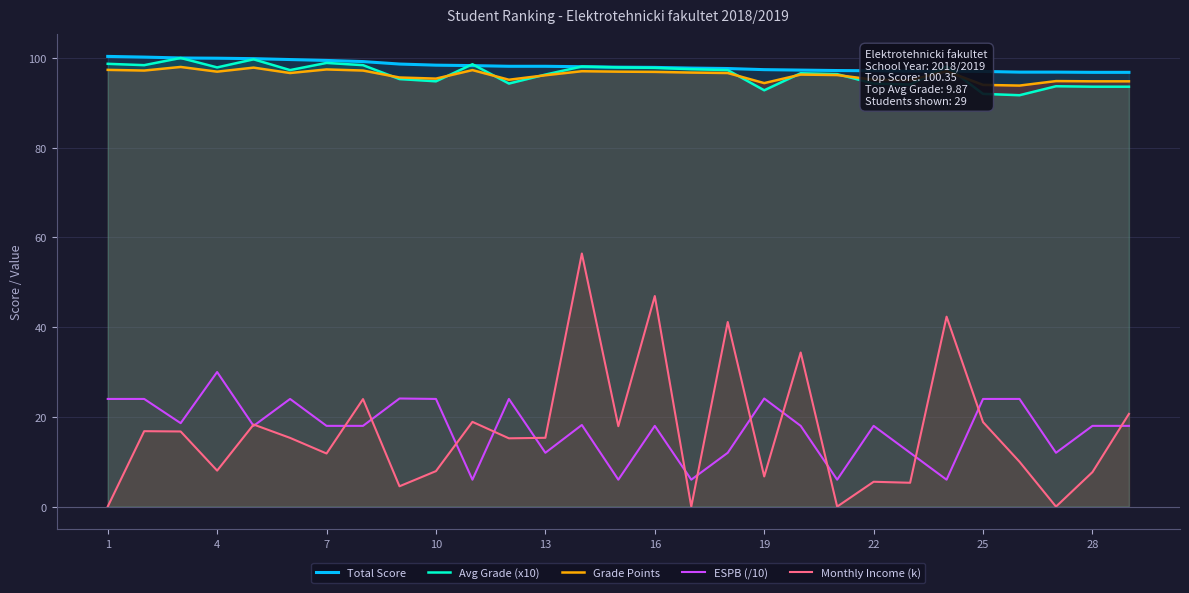

True or false: Monthly Income (k) and Avg Grade (x10) intersect in this chart.

False